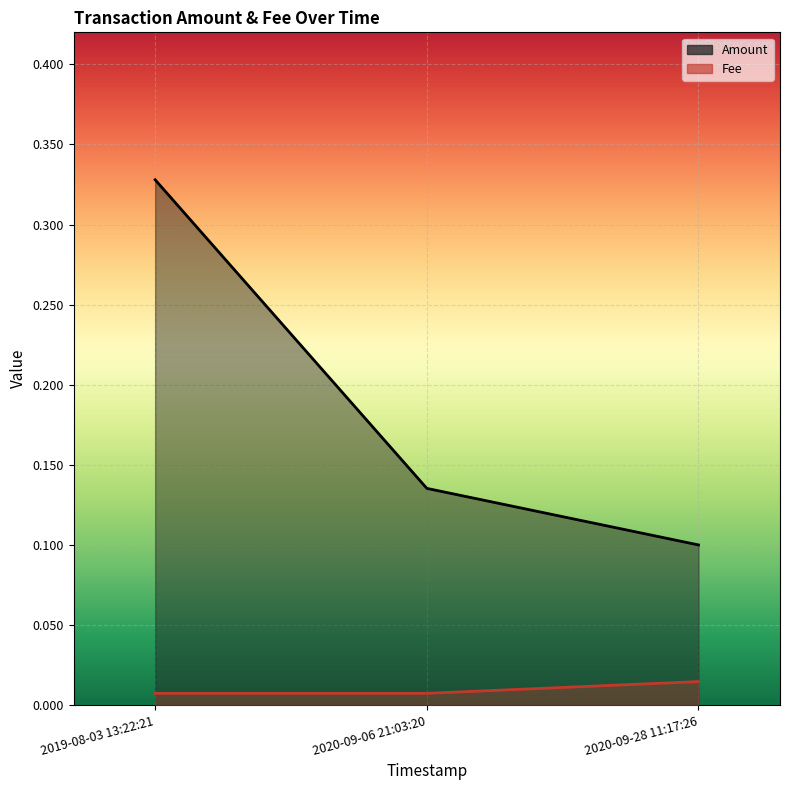

Which series has the largest range (max minus min)?

Amount